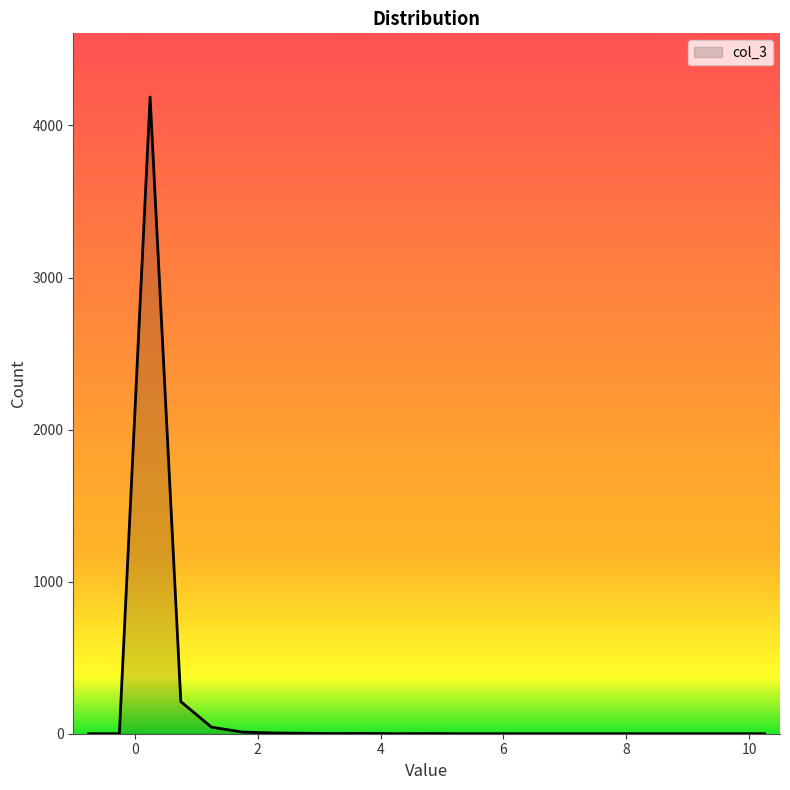

What is the difference between the maximum and minimum values?

4187